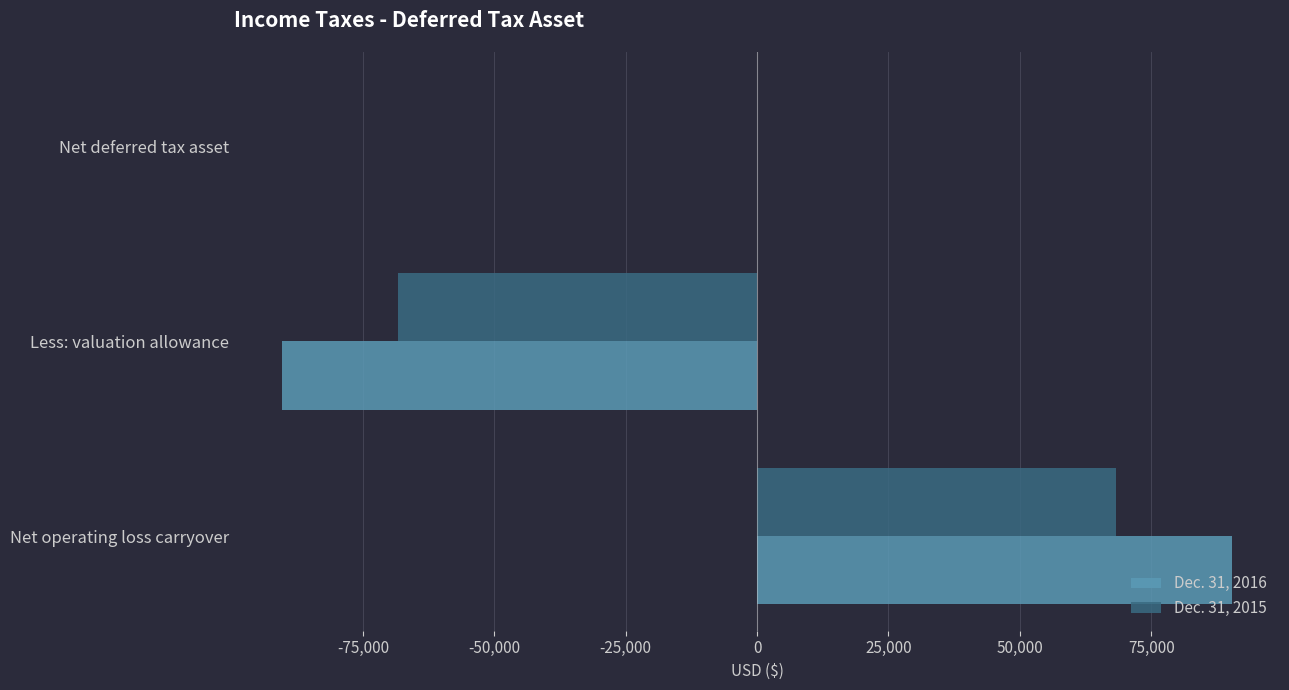

Is it true that Dec. 31, 2016 equals 90450 at Net operating loss carryover?

True